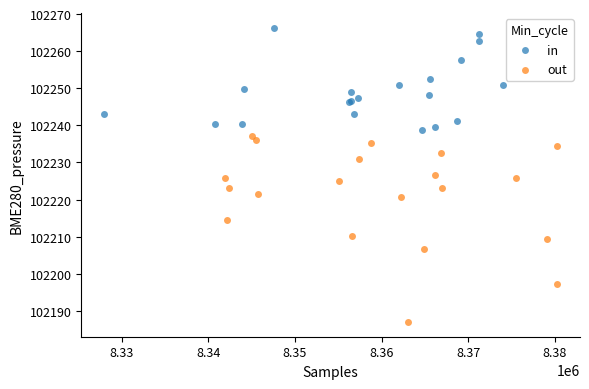

Which series contains the lowest Y value?

out